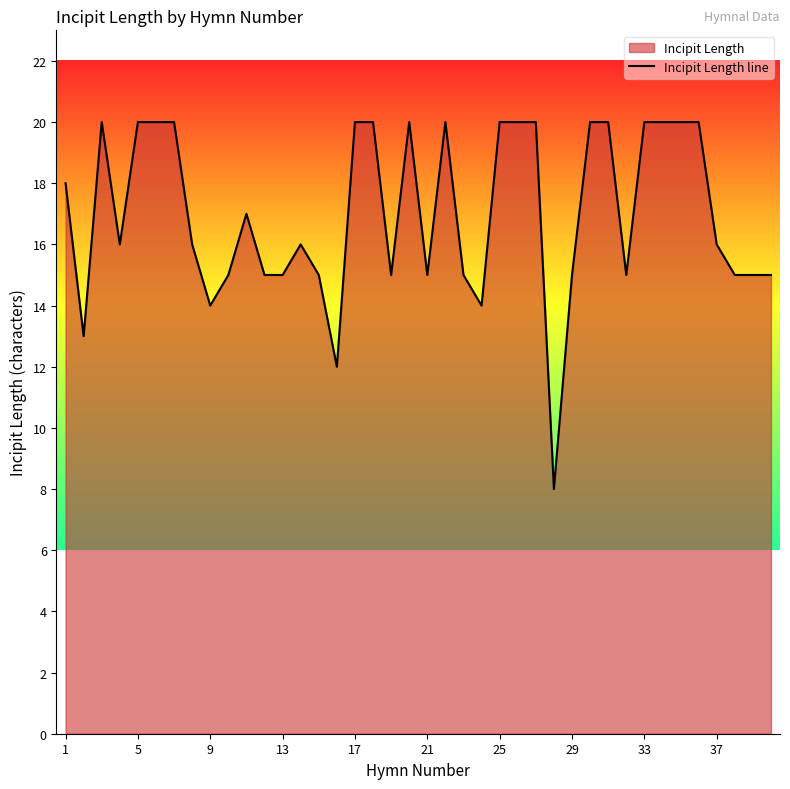

What is the difference between the maximum and minimum values?

12